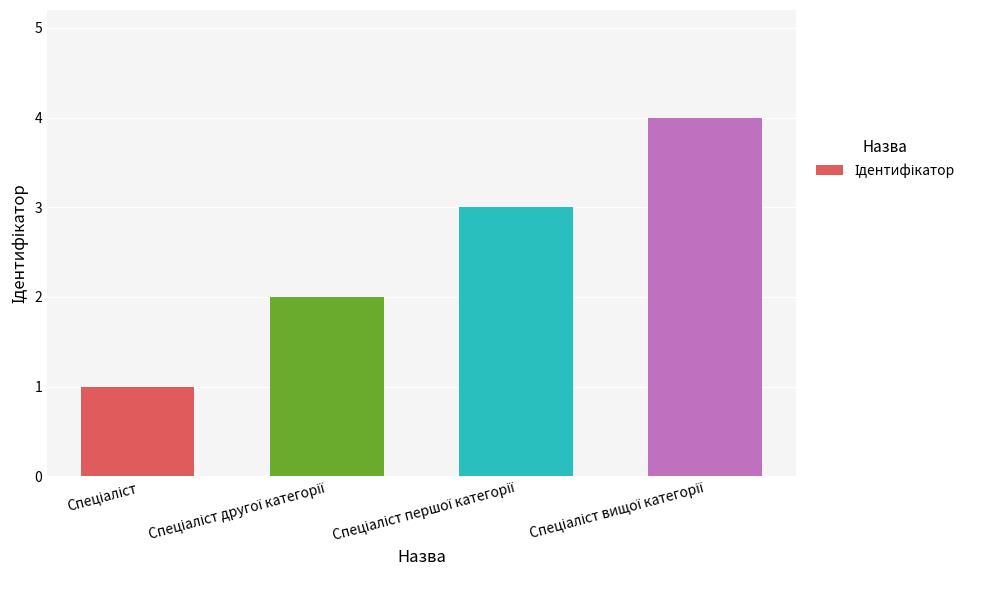

What is the difference between the maximum and minimum values?

3